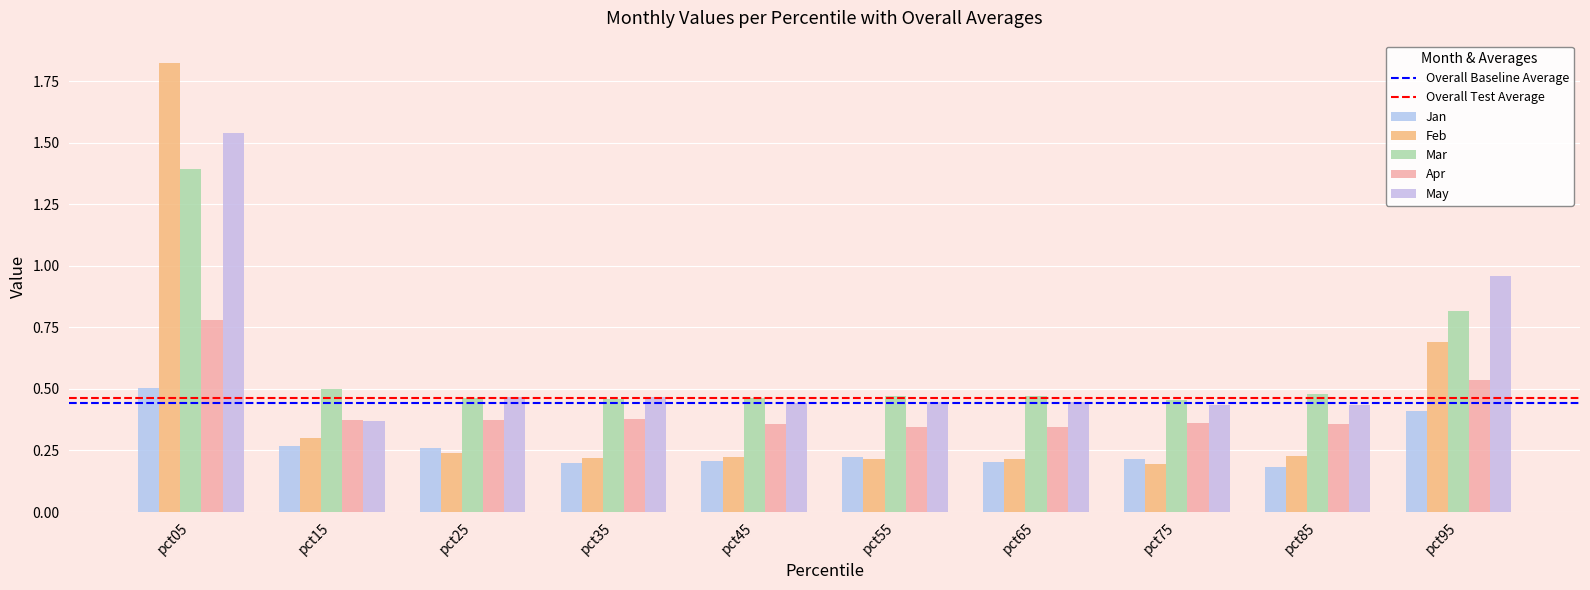

Rank the categories by Feb value from lowest to highest.

pct75, pct65, pct55, pct35, pct45, pct85, pct25, pct15, pct95, pct05